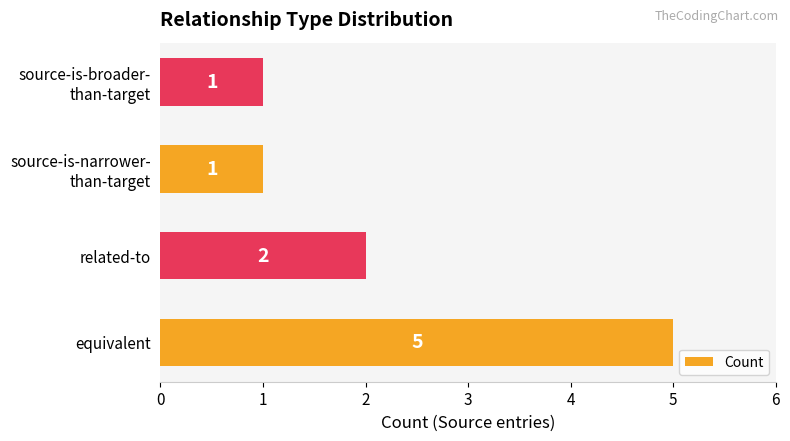

Approximately how many times larger is the value at related-to compared to equivalent?

0.4